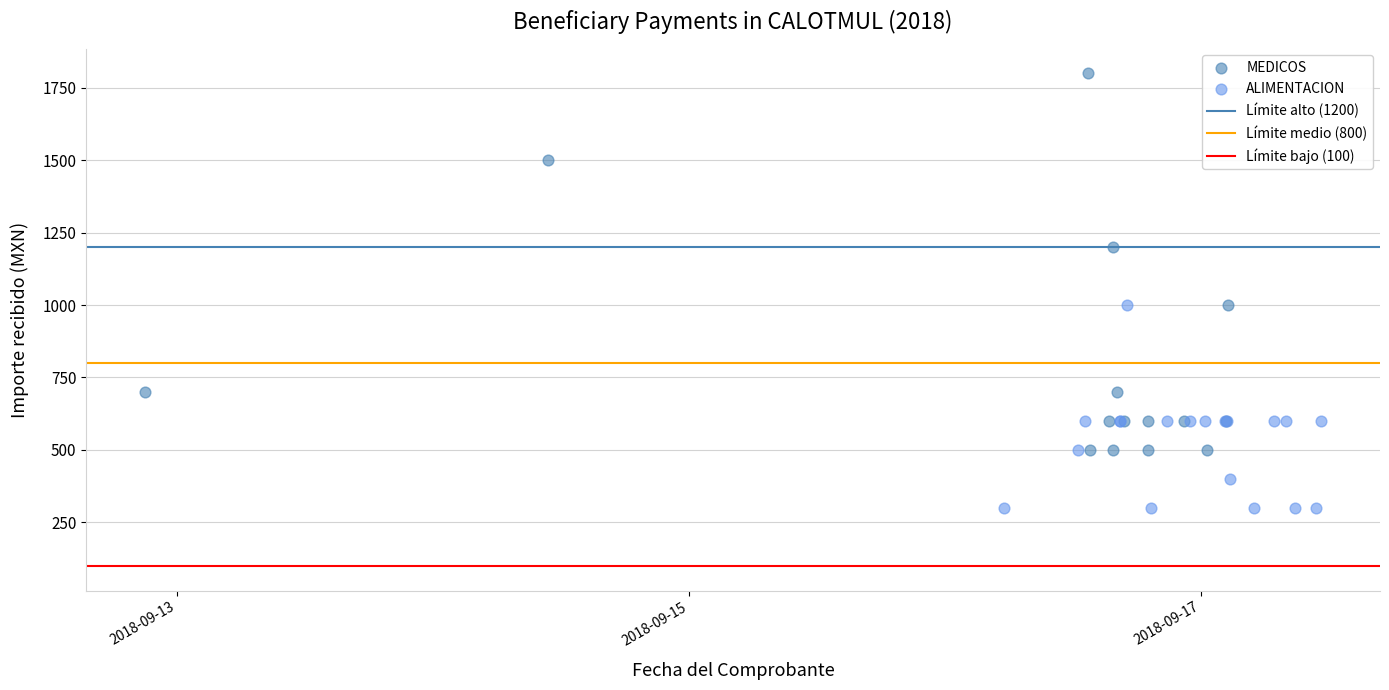

Which series has the largest Y range (max minus min)?

MEDICOS